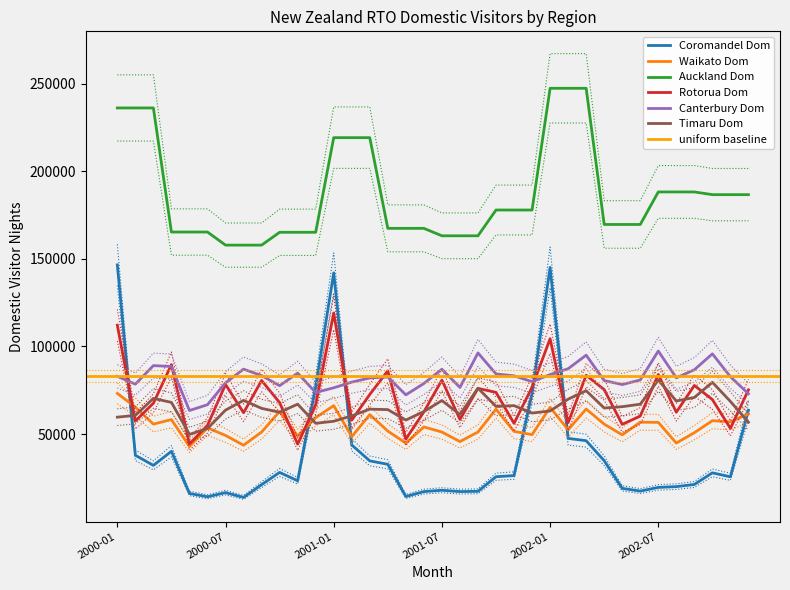

What is the sum of the Timaru Dom values at 2002-10 and 2000-11?

146581.0